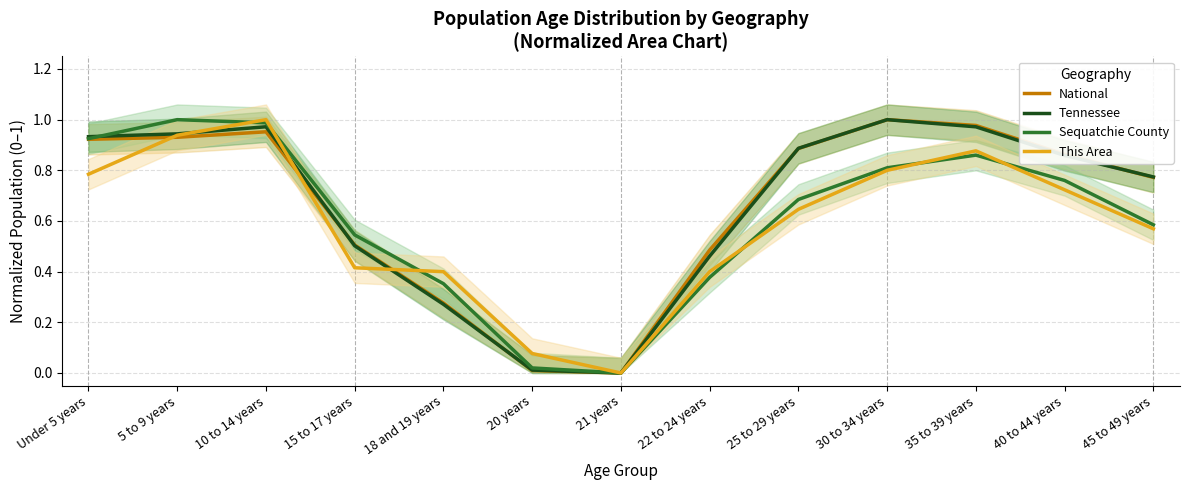

True or false: Sequatchie County and This Area intersect in this chart.

True